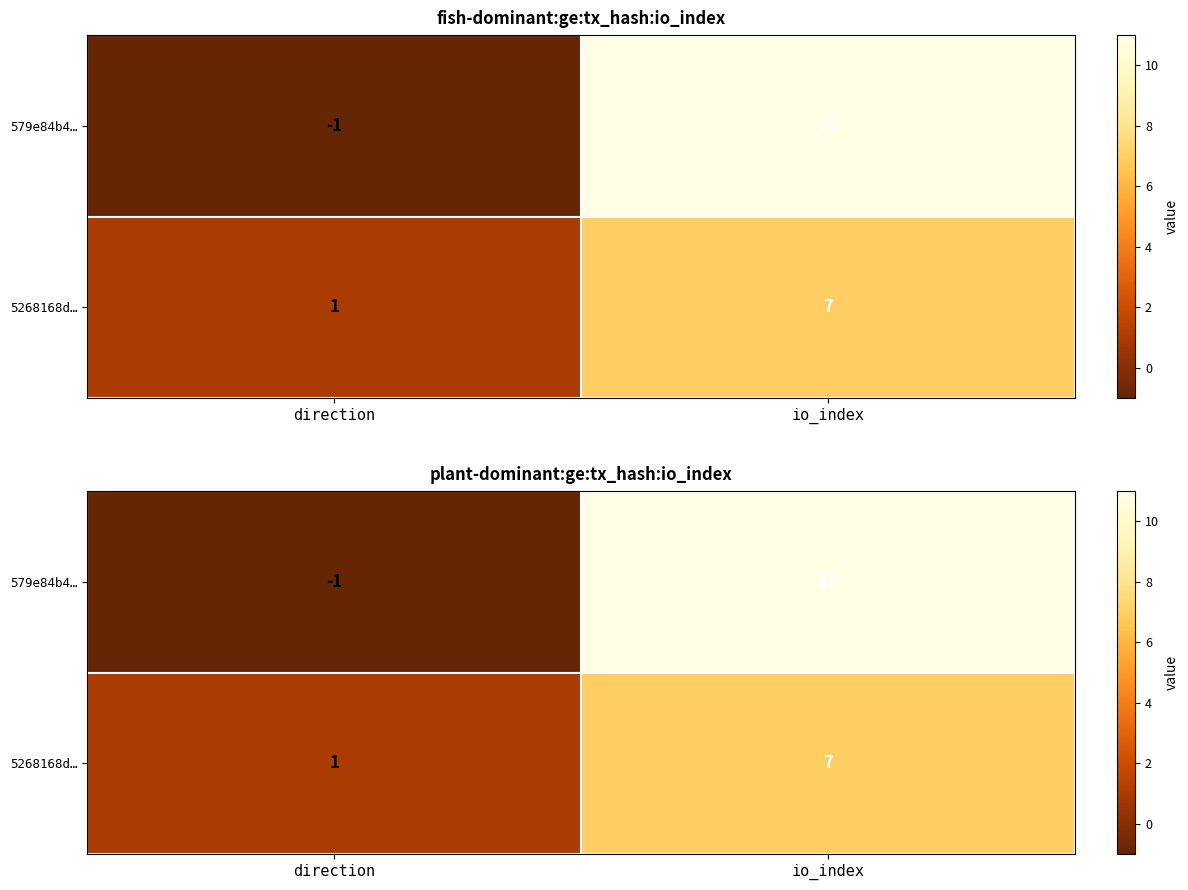

Which series has the largest total across all categories?

579e84b4…